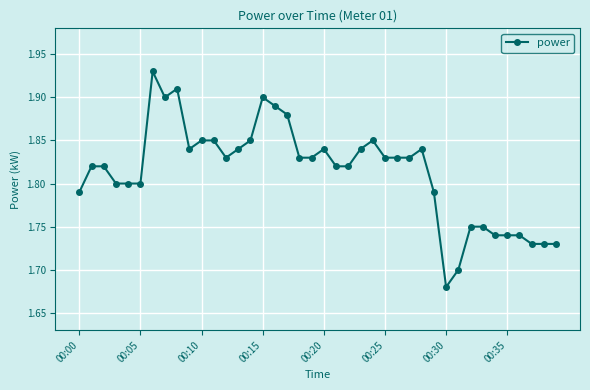

What is the sum of all values?

72.5